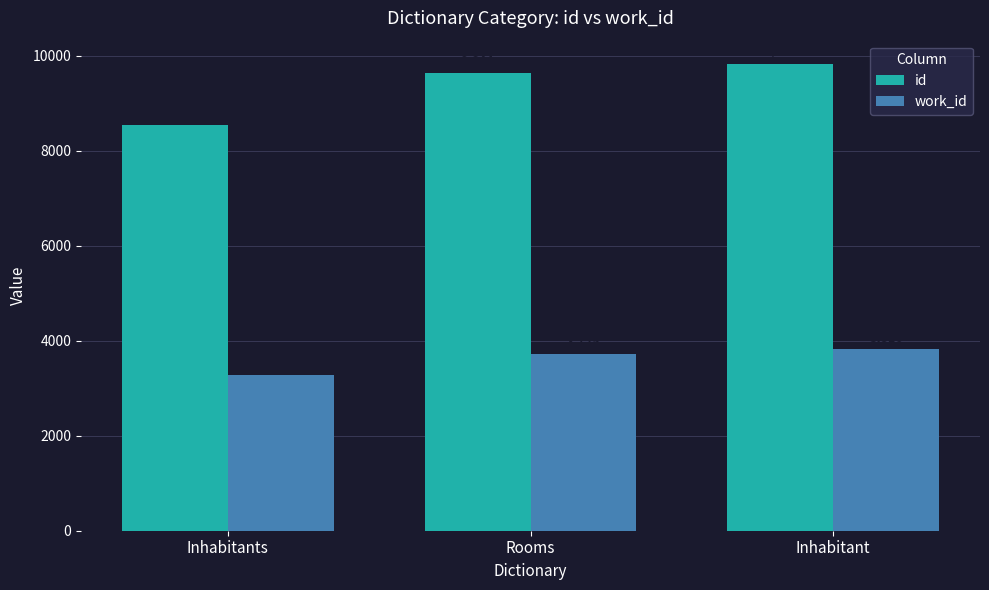

Which series has the widest spread of values?

id